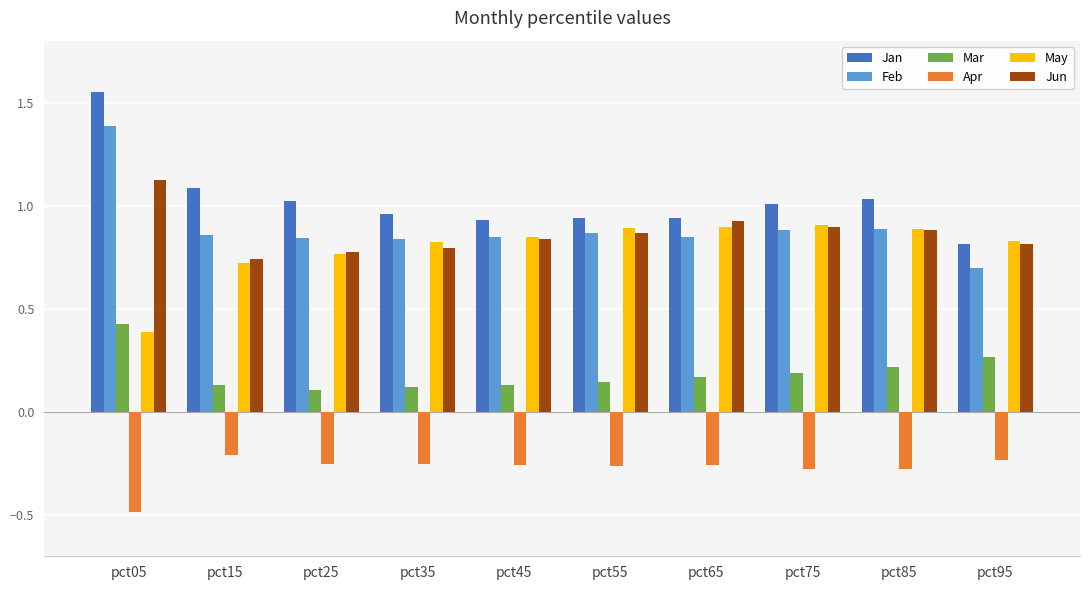

Is the value of Feb at pct75 greater than the value of Mar at pct85?

Yes